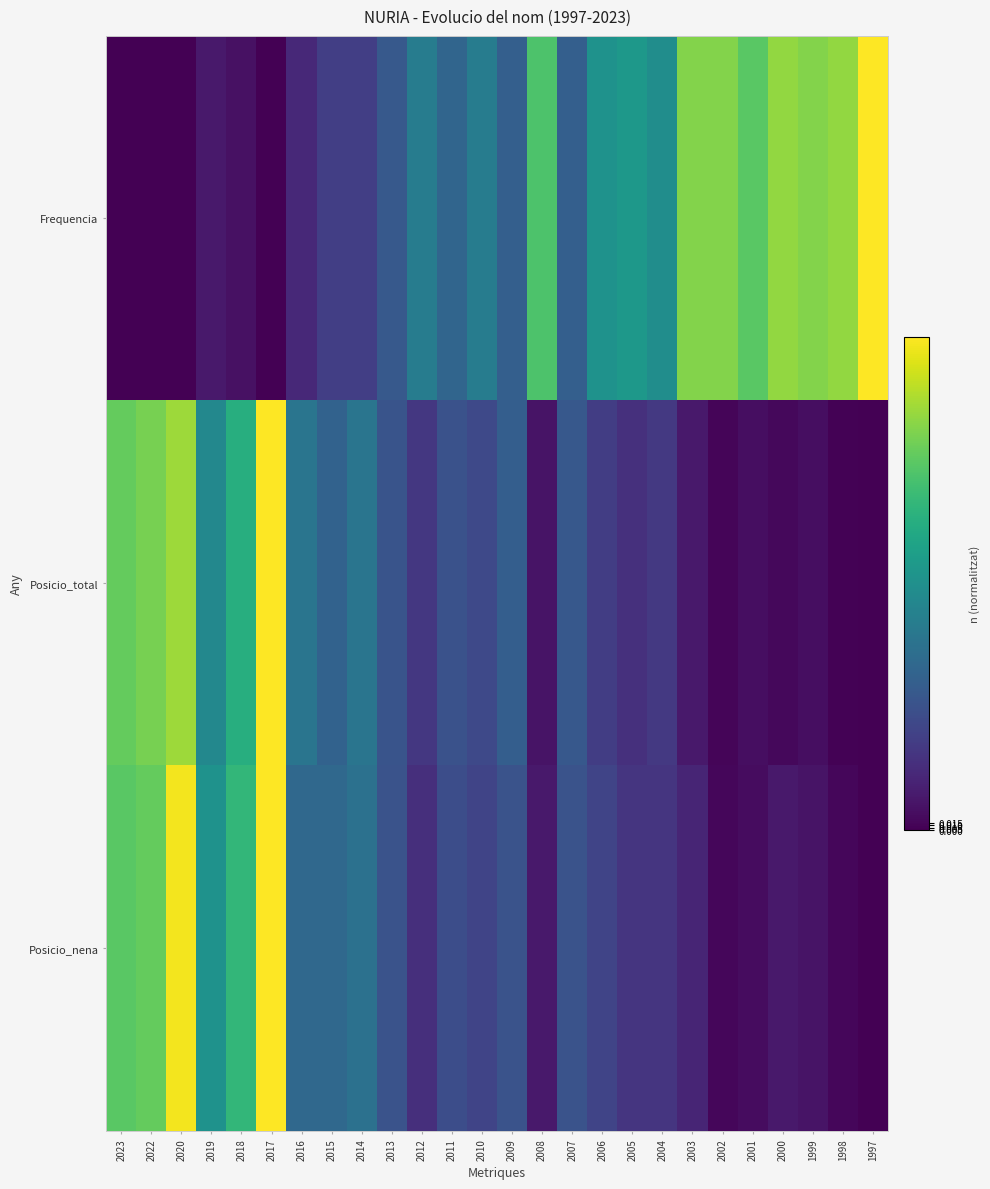

At how many categories does at least one series exceed 0?

26